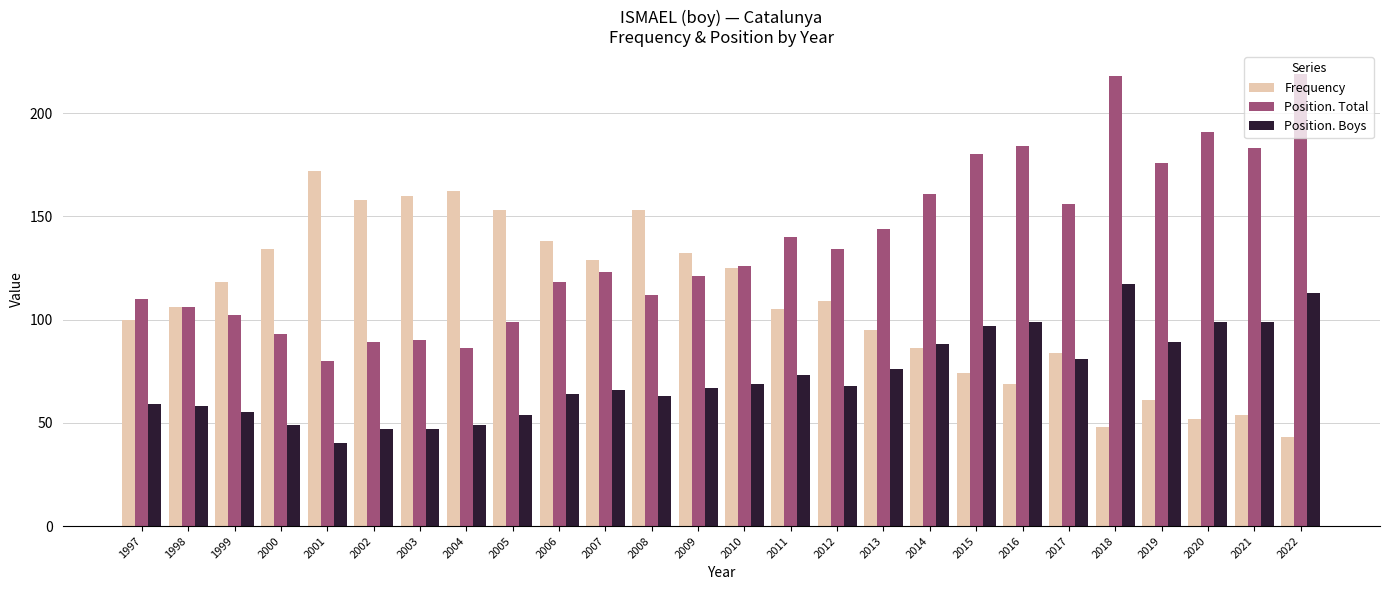

How many values in the Position. Boys series are below 68?

13